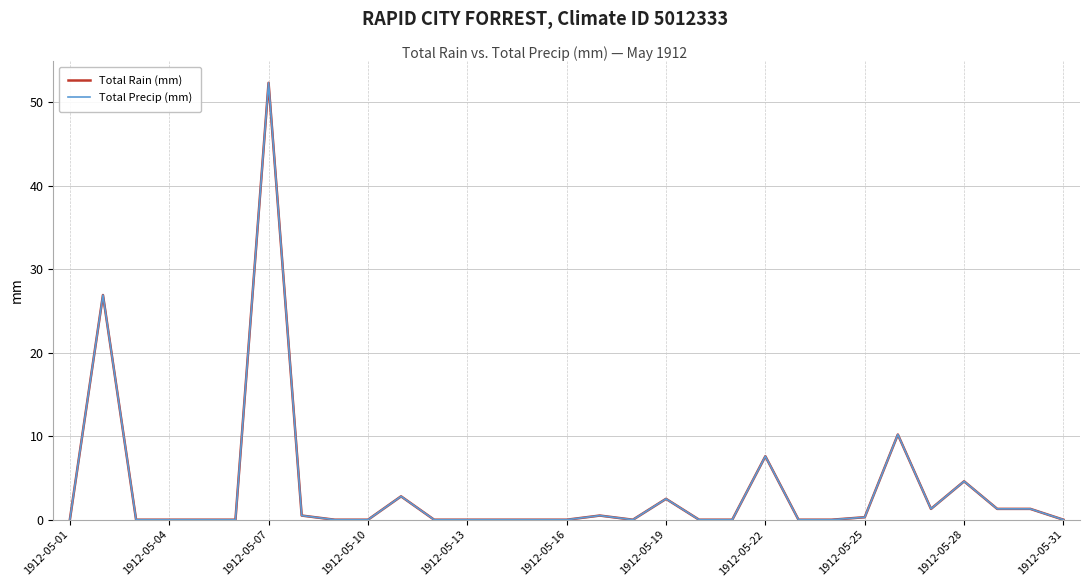

How many distinct data groups are displayed?

2